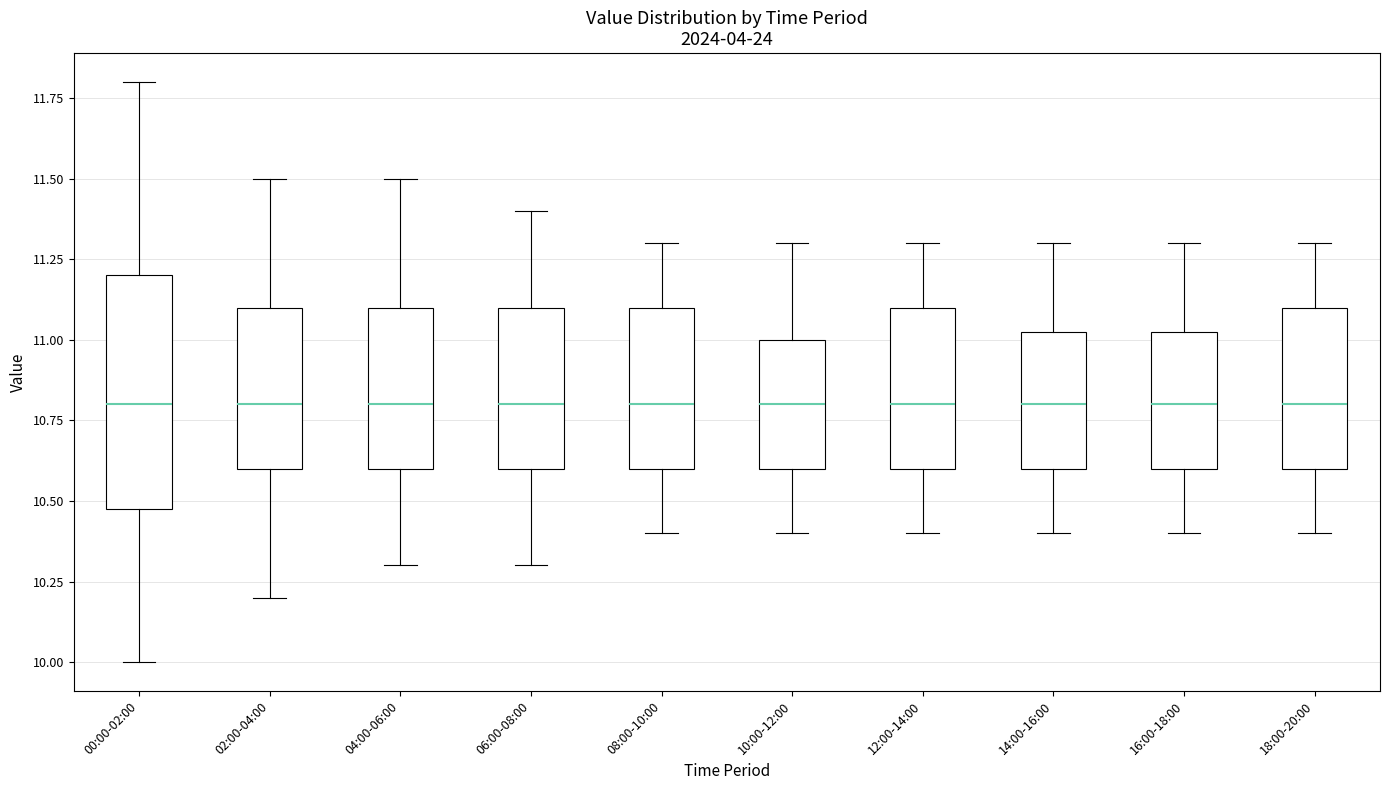

Reading left to right, read every box against the y-axis: the position of its median line, the range the box covers, and the ends of its whiskers. The values are not printed on the chart, so give them approximately, as read against the axis.

00:00-02:00: median 10.80, box 10.50 to 11.20, whiskers 10.00 to 11.80
02:00-04:00: median 10.80, box 10.60 to 11.10, whiskers 10.20 to 11.50
04:00-06:00: median 10.80, box 10.60 to 11.10, whiskers 10.30 to 11.50
06:00-08:00: median 10.80, box 10.60 to 11.10, whiskers 10.30 to 11.40
08:00-10:00: median 10.80, box 10.60 to 11.10, whiskers 10.40 to 11.30
10:00-12:00: median 10.80, box 10.60 to 11.00, whiskers 10.40 to 11.30
12:00-14:00: median 10.80, box 10.60 to 11.10, whiskers 10.40 to 11.30
14:00-16:00: median 10.80, box 10.60 to 11.05, whiskers 10.40 to 11.30
16:00-18:00: median 10.80, box 10.60 to 11.05, whiskers 10.40 to 11.30
18:00-20:00: median 10.80, box 10.60 to 11.10, whiskers 10.40 to 11.30